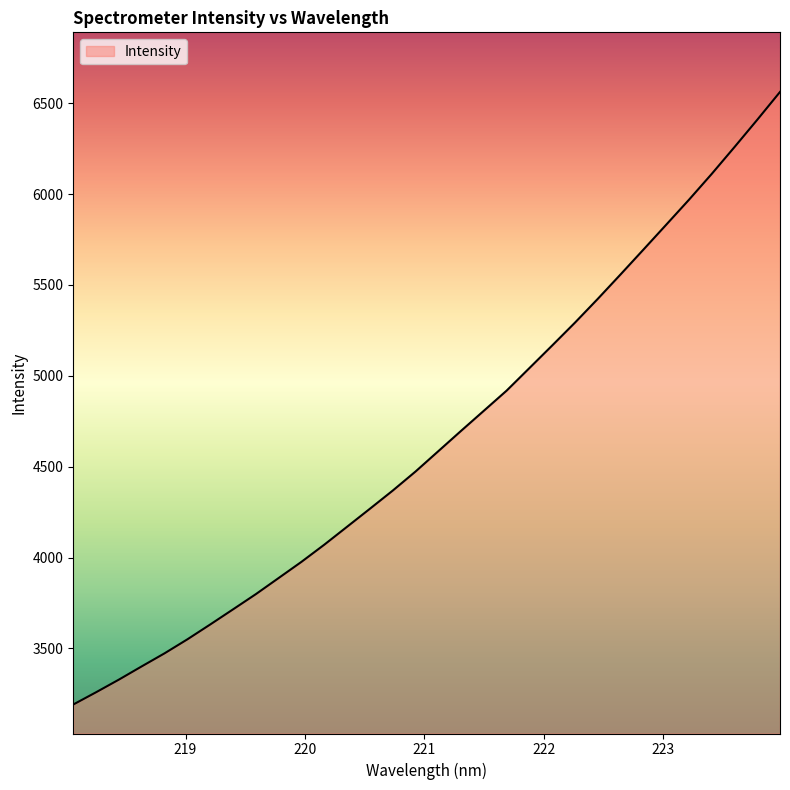

Does the chart display data point markers on the line(s)?

No